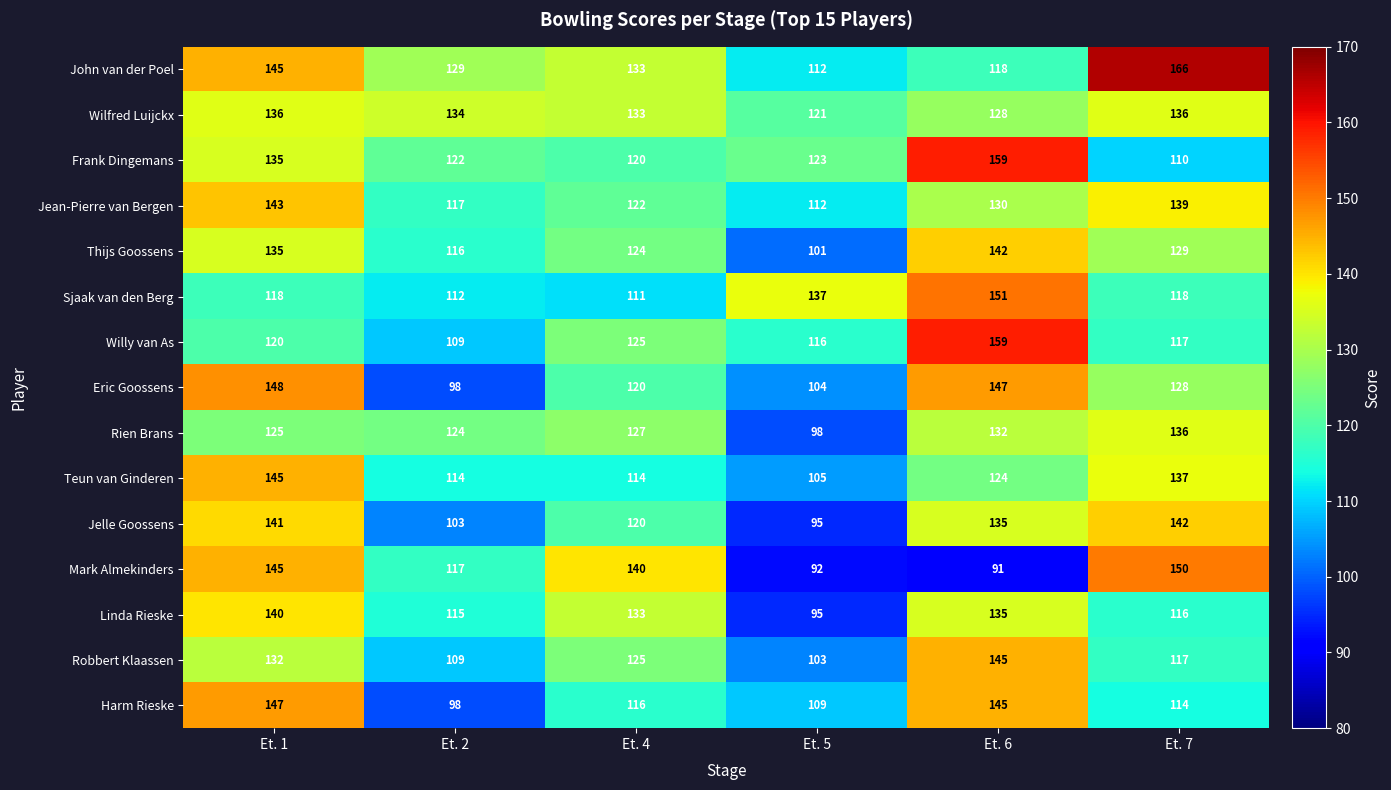

Count the number of data series in this chart.

15